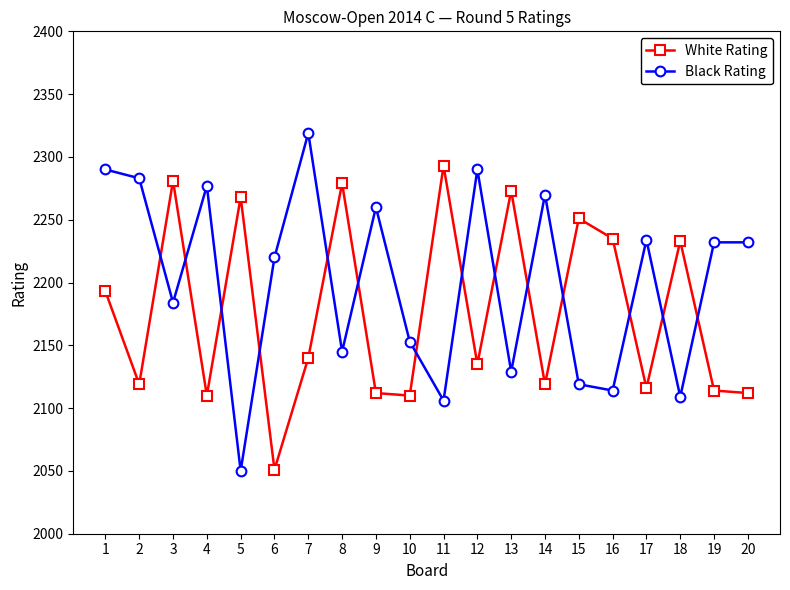

At which label is Black Rating closest to 2184?

3